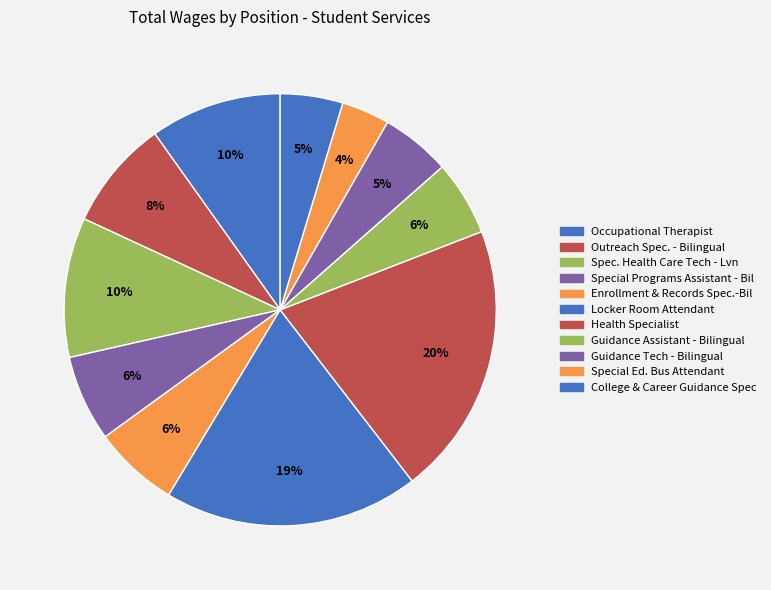

To the nearest percent, what portion does Occupational Therapist represent?

10%